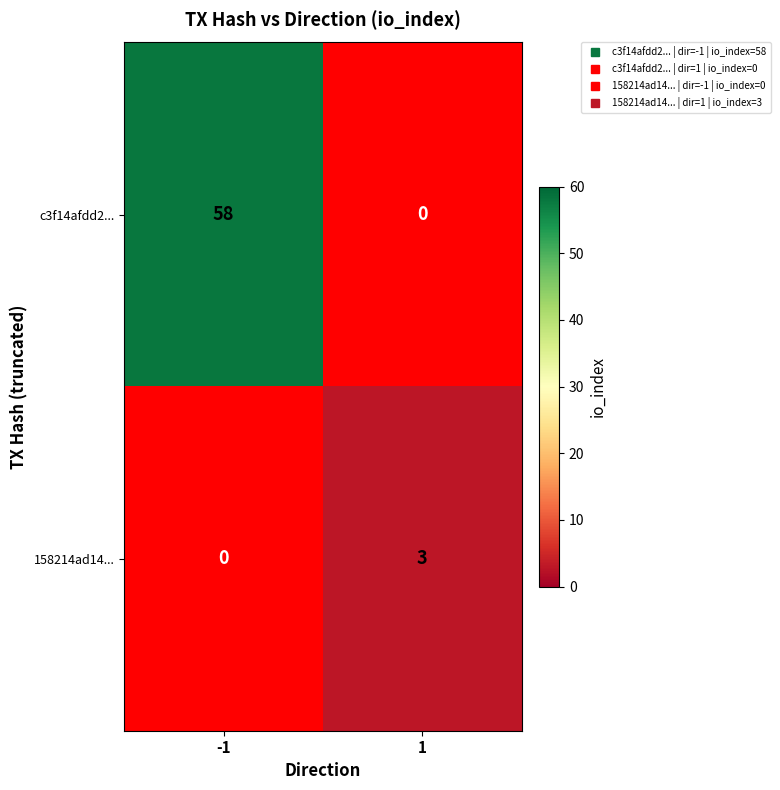

How many series are shown in this chart?

2